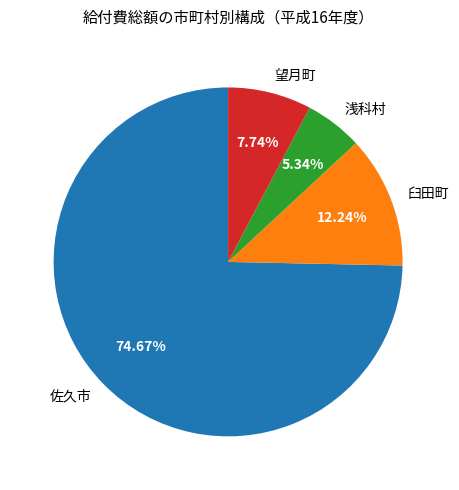

What is the majority slice?

佐久市